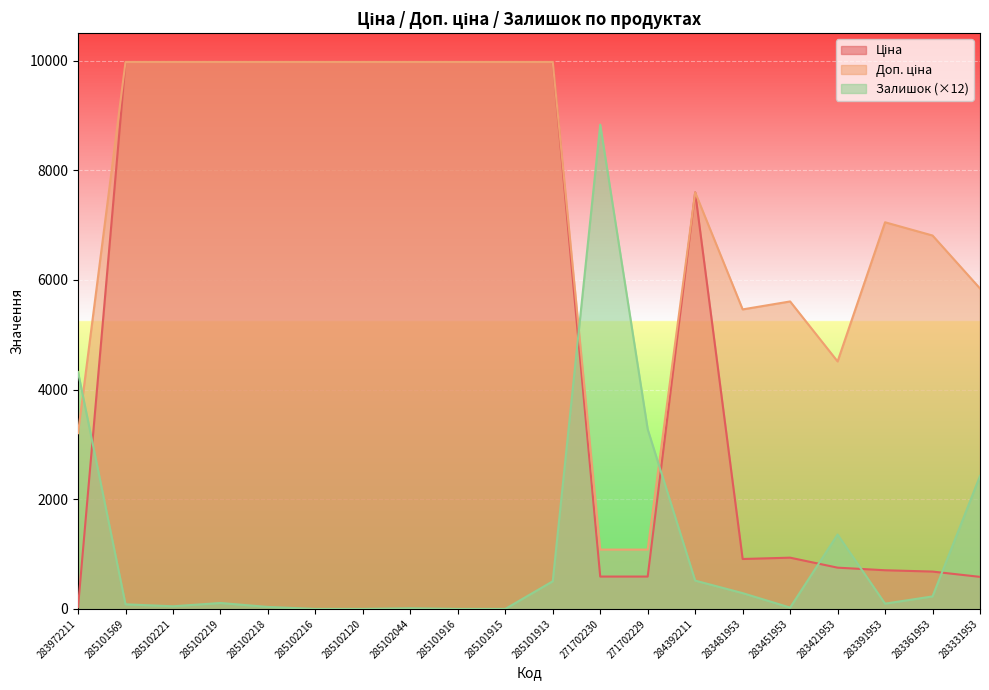

List the series in order of their overall mean, lowest first.

Залишок, Ціна, Доп. ціна